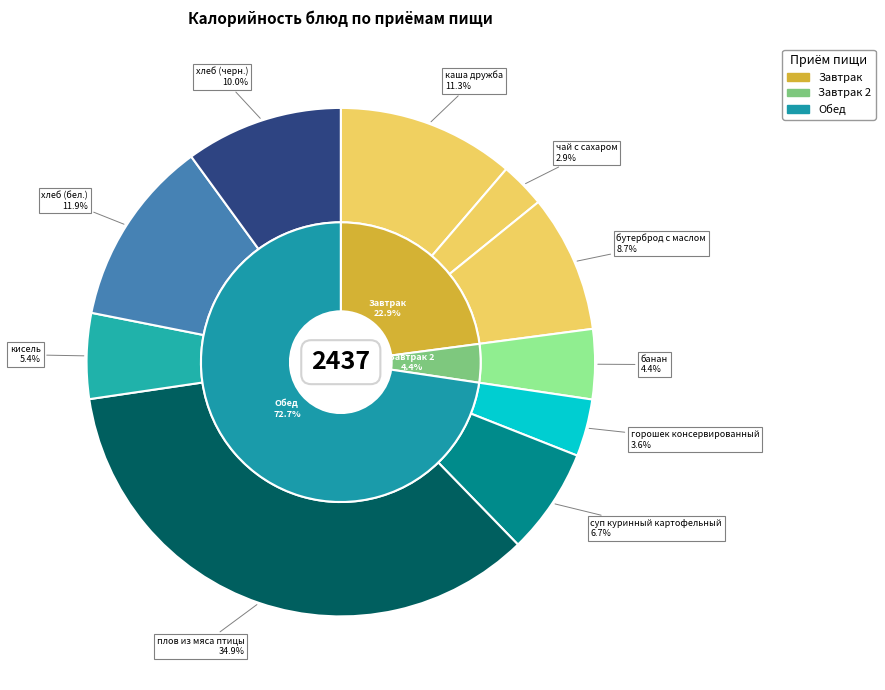

What percentage is NOT represented by плов из мяса птицы?

65.1%